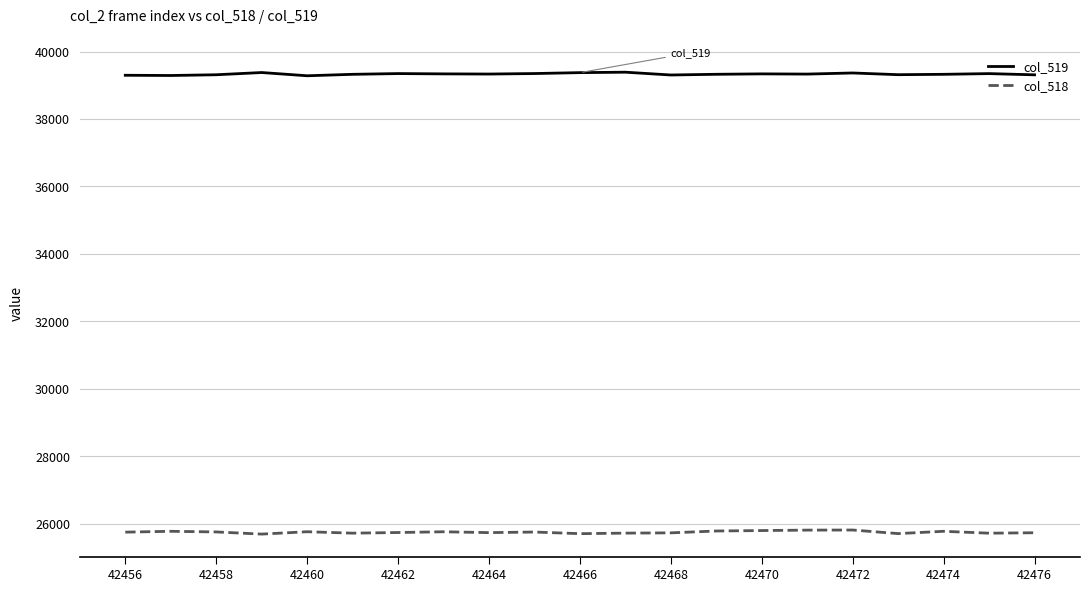

True or false: col_519 and col_518 intersect in this chart.

False